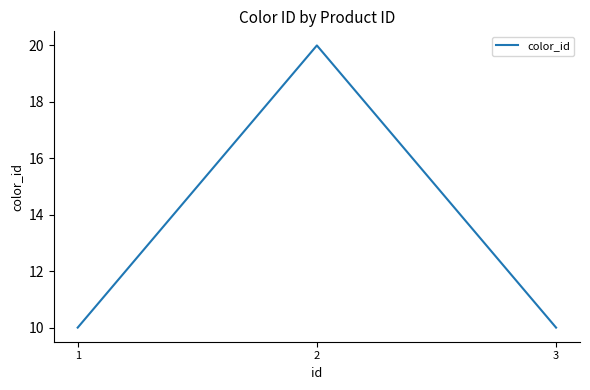

What is the greatest value displayed?

20